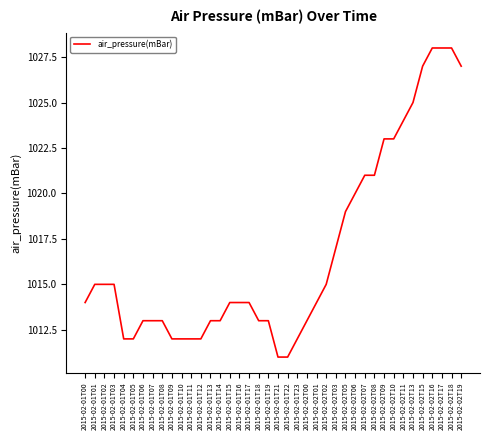

Reading left to right, what are all the values shown in this chart?

1014	1015	1015	1015	1012	1012	1013	1013	1013	1012	1012	1012	1012	1013	1013	1014	1014	1014	1013	1013	1011	1011	1012	1013	1014	1015	1017	1019	1020	1021	1021	1023	1023	1024	1025	1027	1028	1028	1028	1027